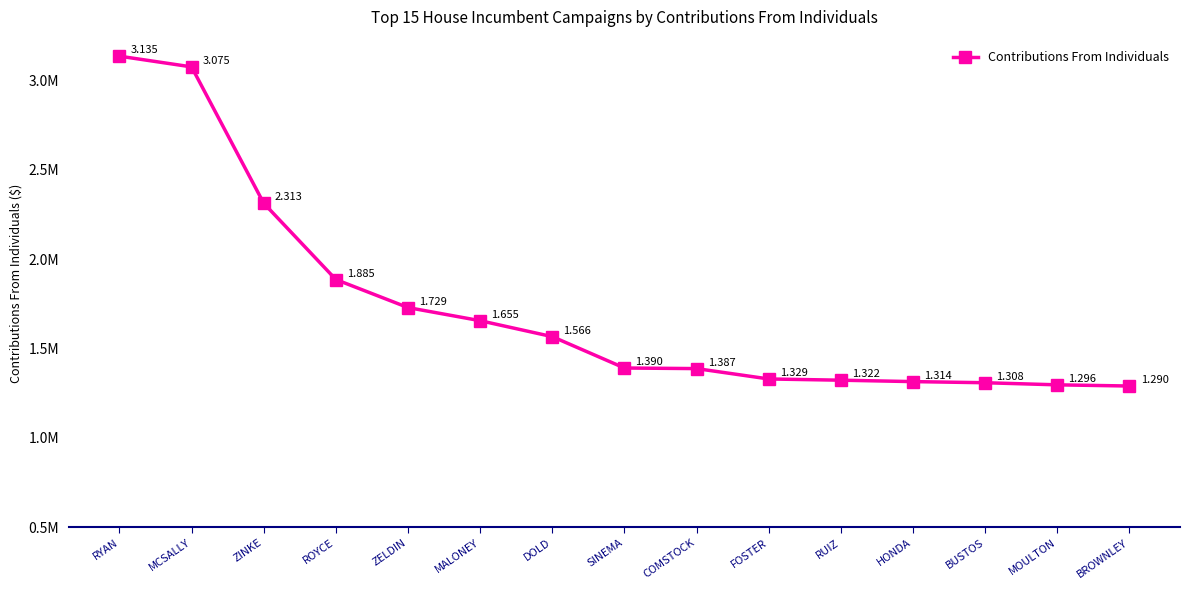

What is the change in value from ZINKE to ZELDIN?

-584027.1